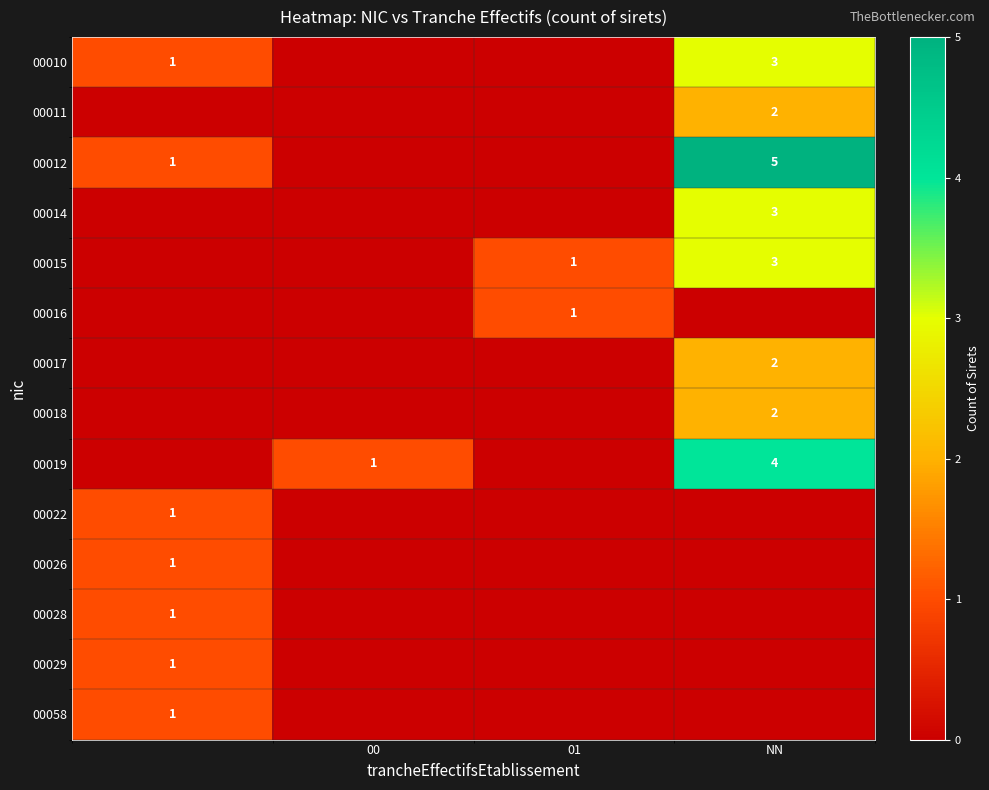

True or false: 00018 has a value of 3 at NN.

False